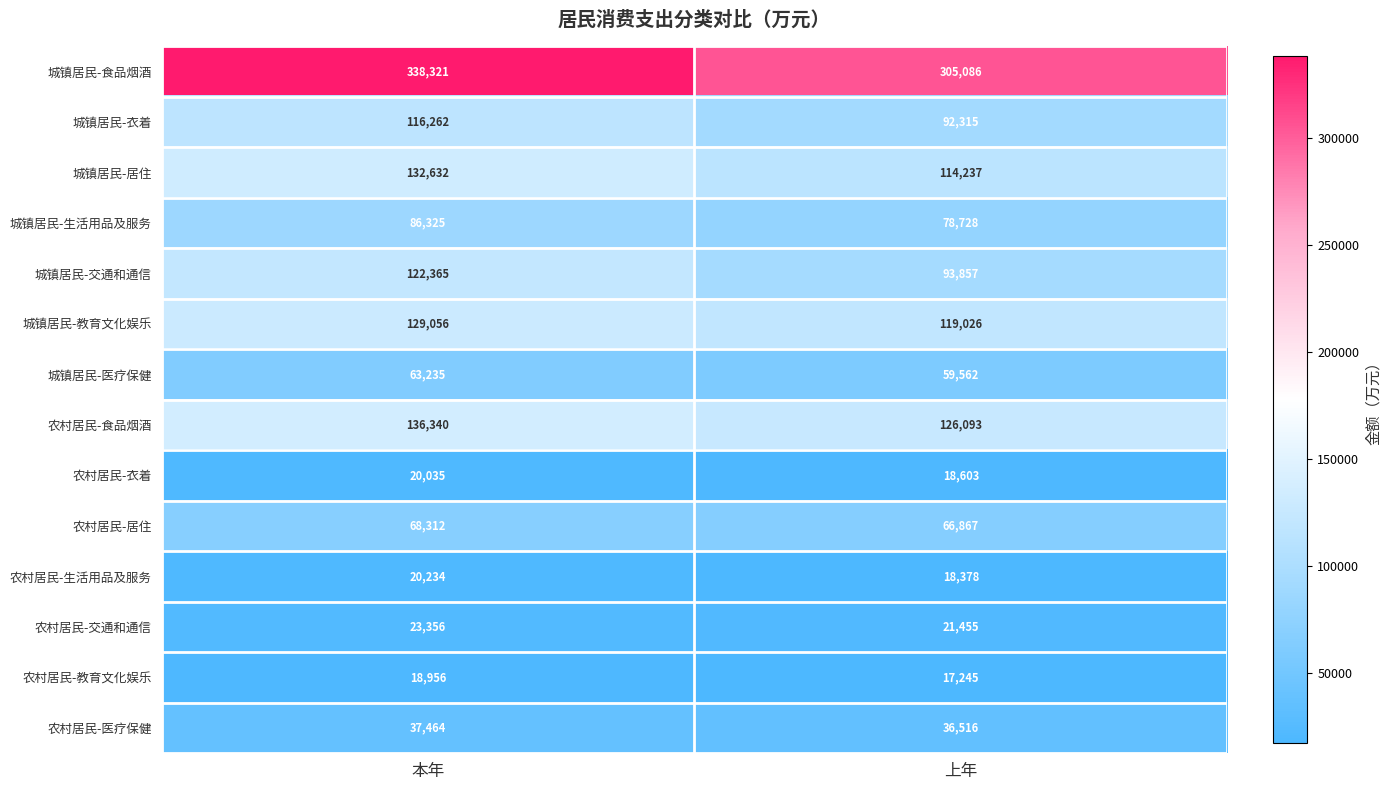

Where is 农村居民-交通和通信 nearest to the value 22405?

上年